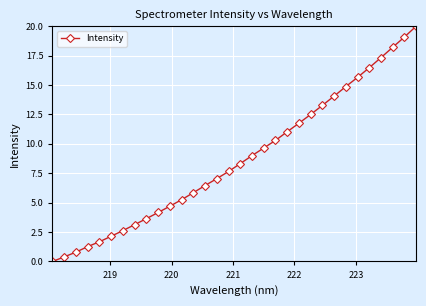

What is the difference between the maximum and minimum values?

20.0